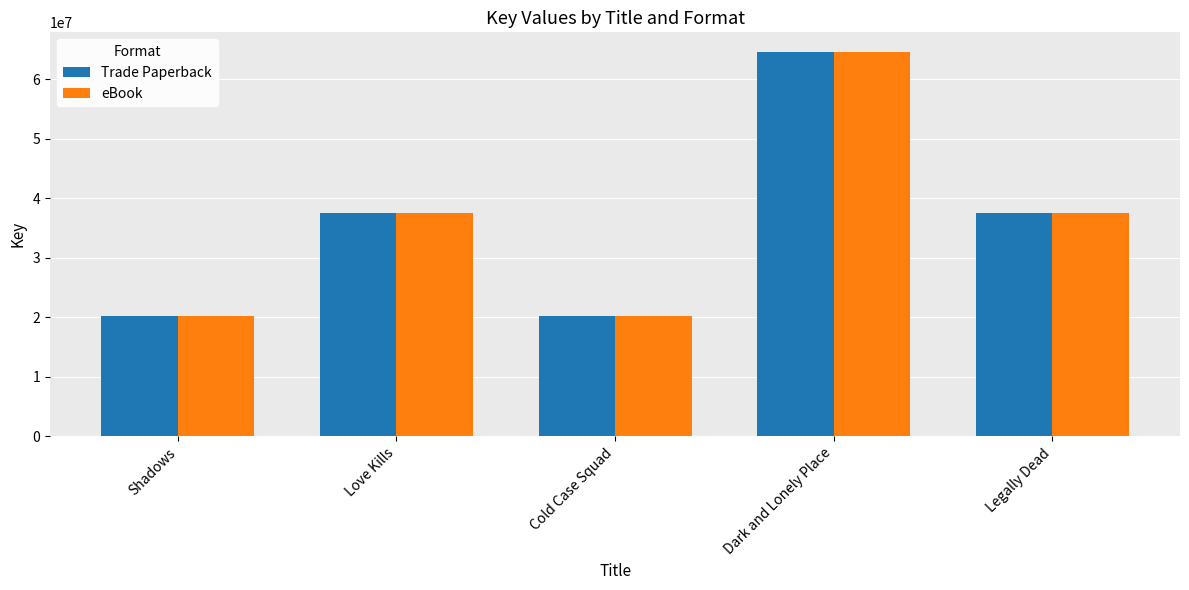

What is the smallest value displayed?

20246327